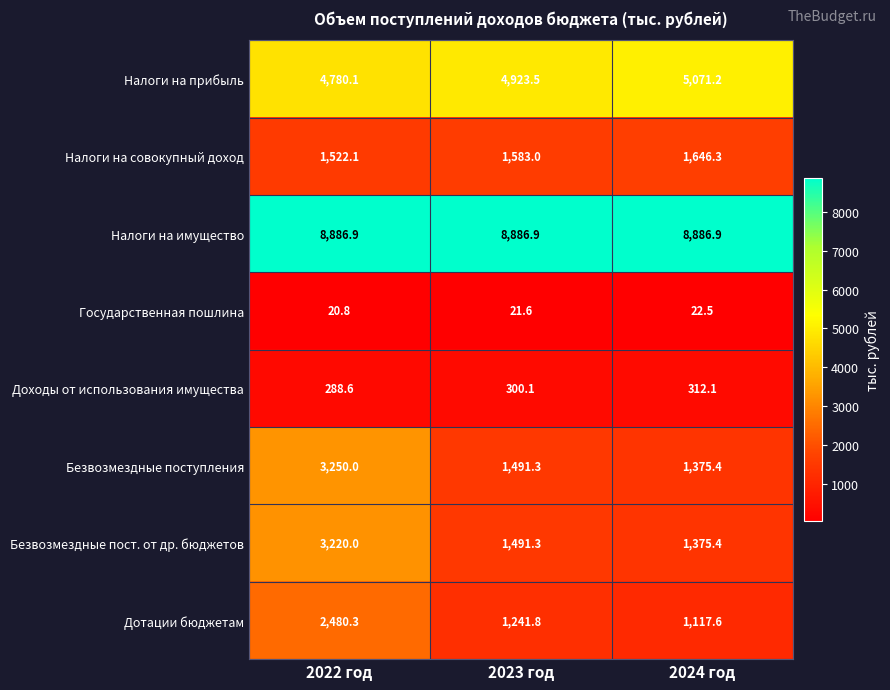

Is it true that Налоги на совокупный доход equals 1583.0 at 2023 год?

True